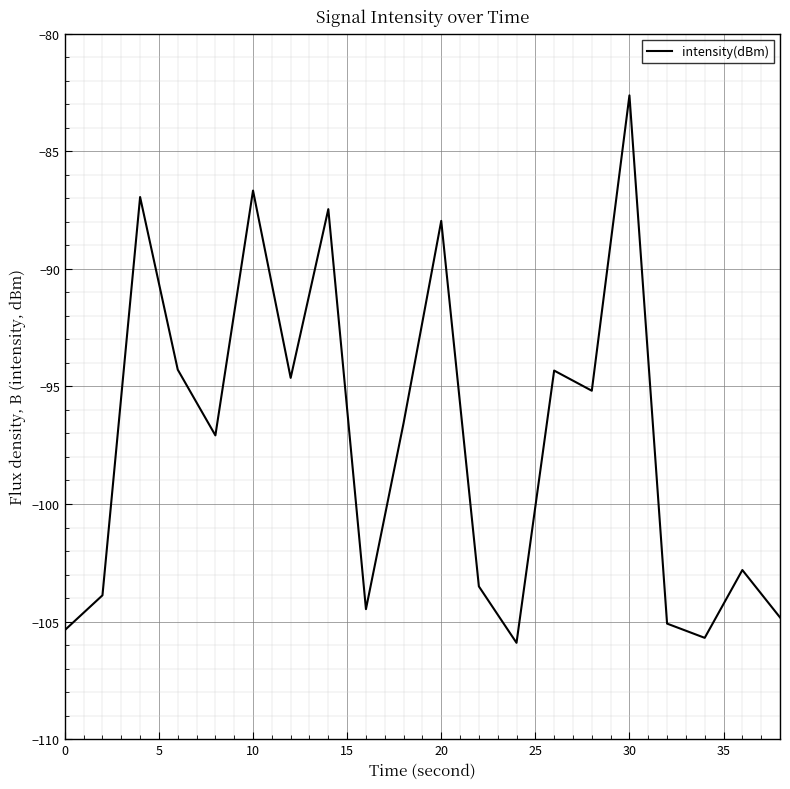

What is the minimum value shown in the chart?

-105.9